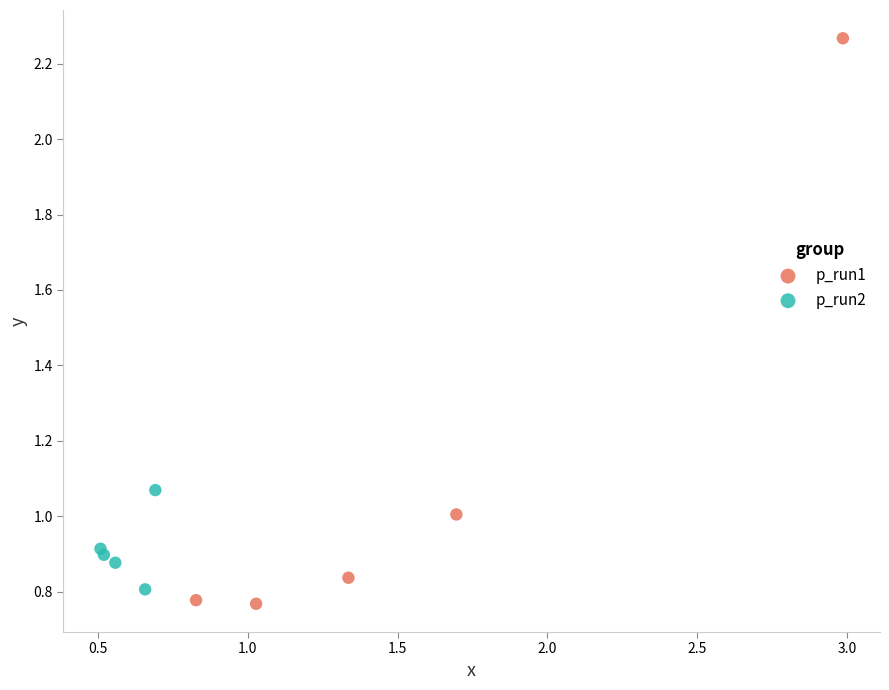

Which series reaches the maximum Y coordinate?

p_run1